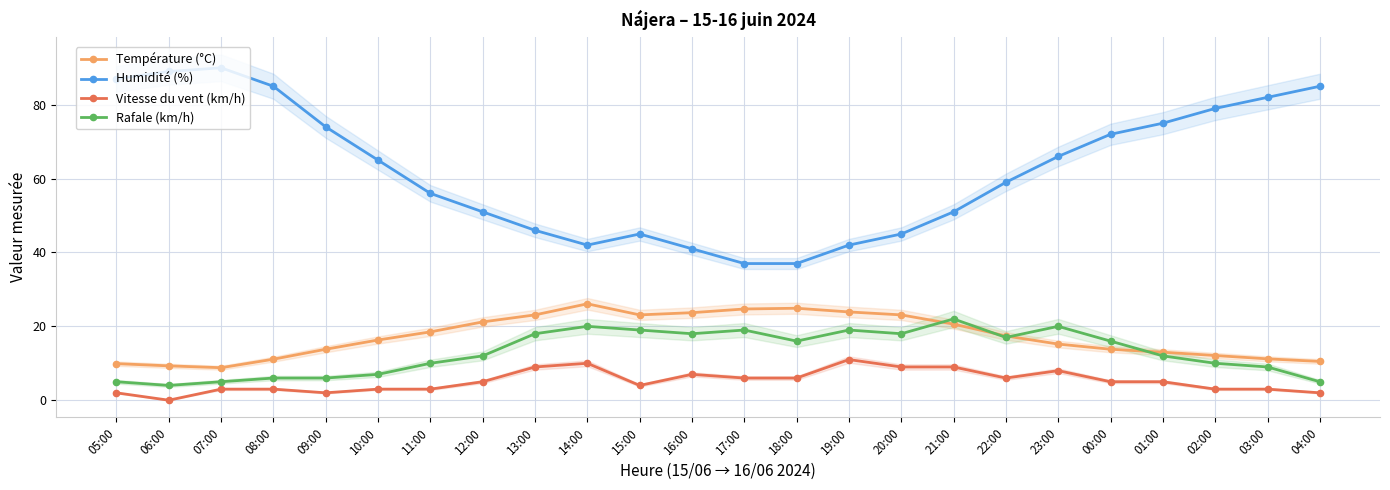

What are all the series names shown in the legend?

Température (°C), Humidité (%), Vitesse du vent (km/h), Rafale (km/h)